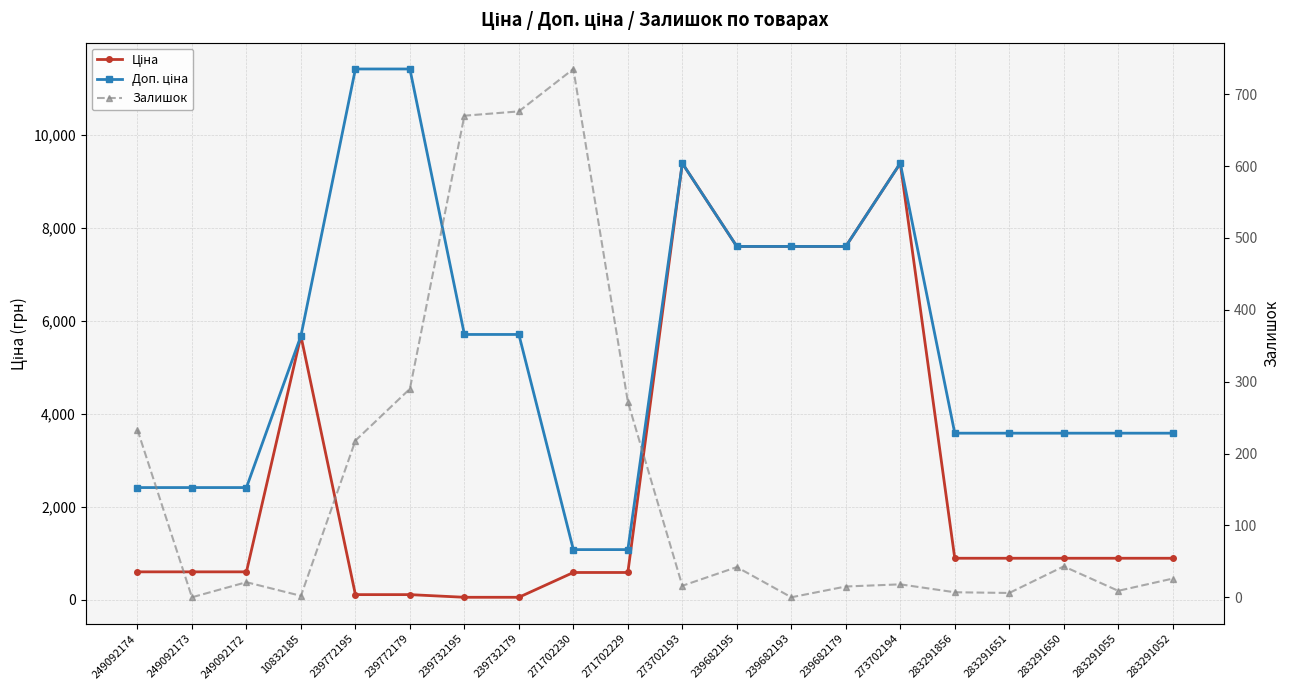

What position from the right is 239682193?

8